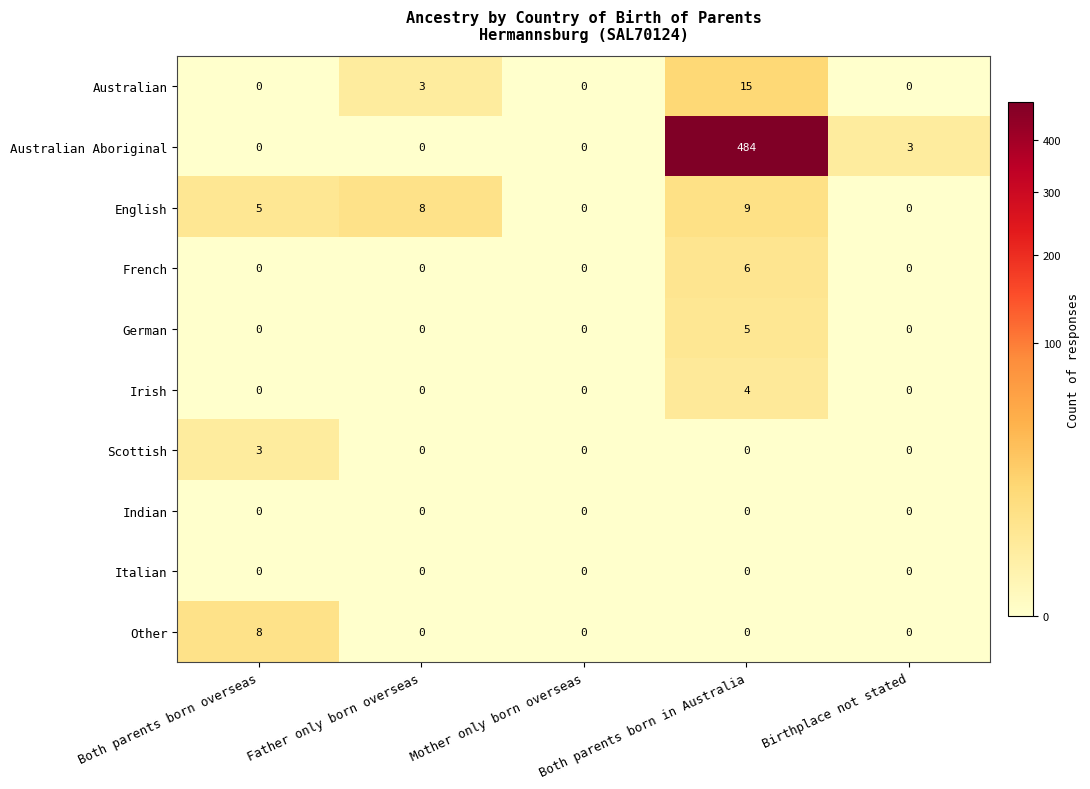

Which series changed the most between Both parents born overseas and Mother only born overseas?

Other